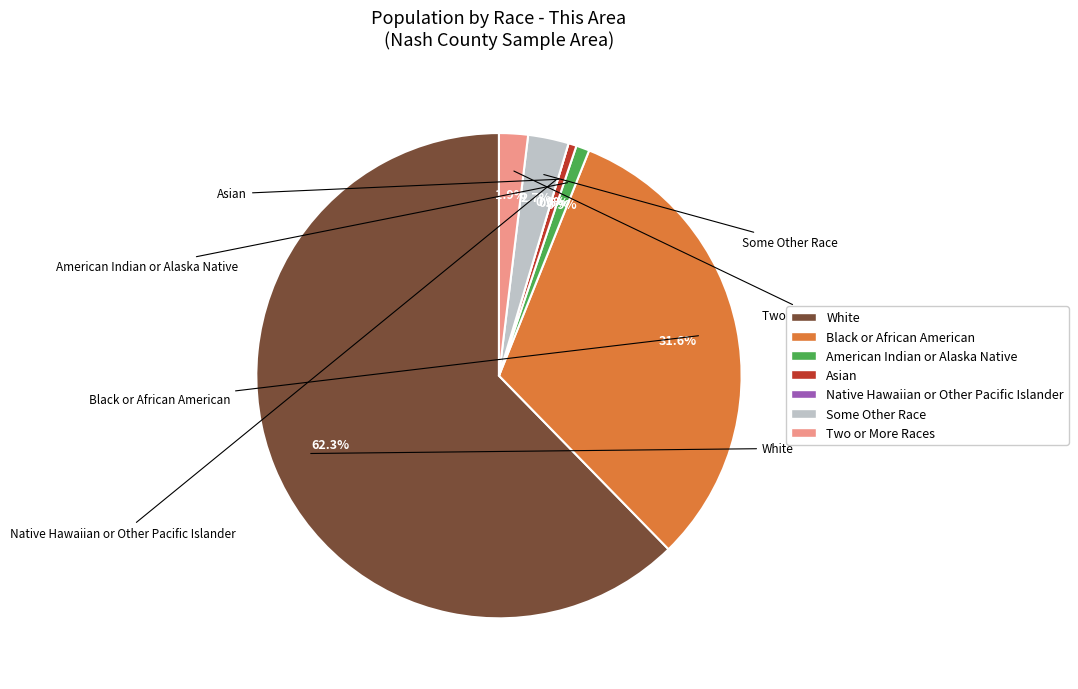

Does White alone account for over 50% of the chart?

Yes